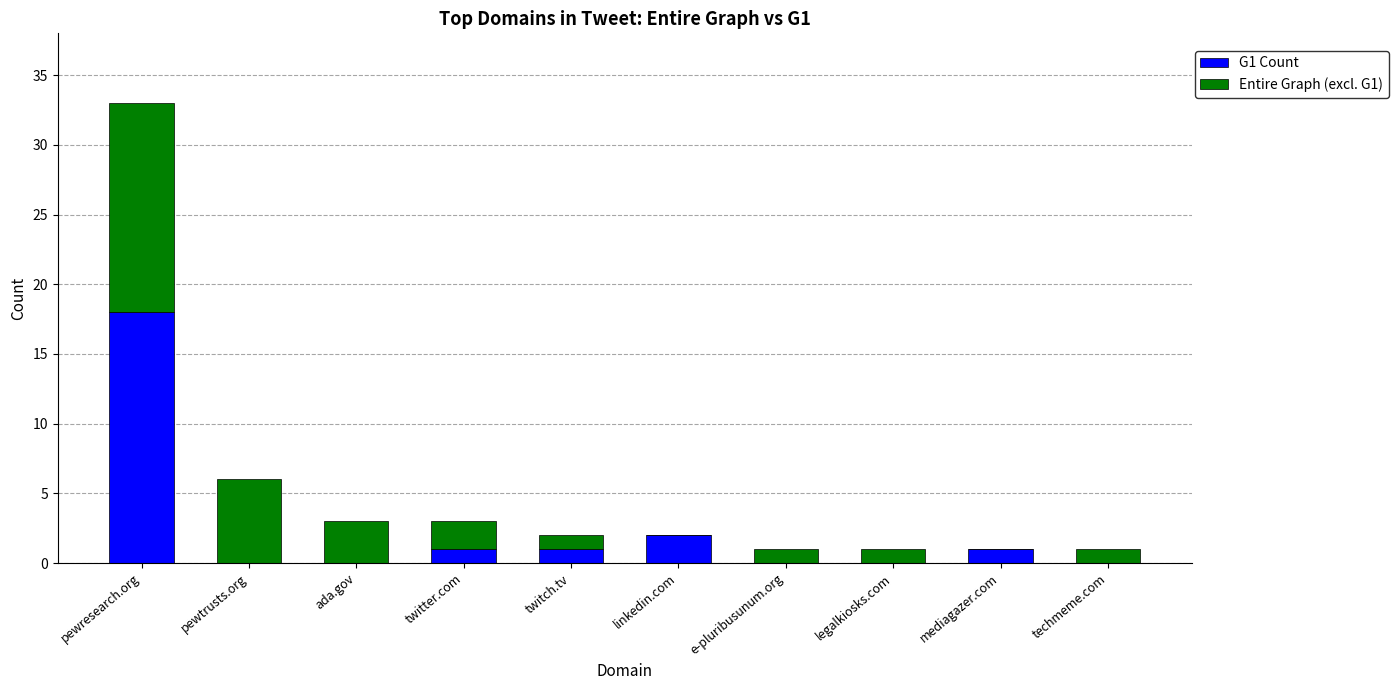

Is it true that G1 Count equals 2 at linkedin.com?

True